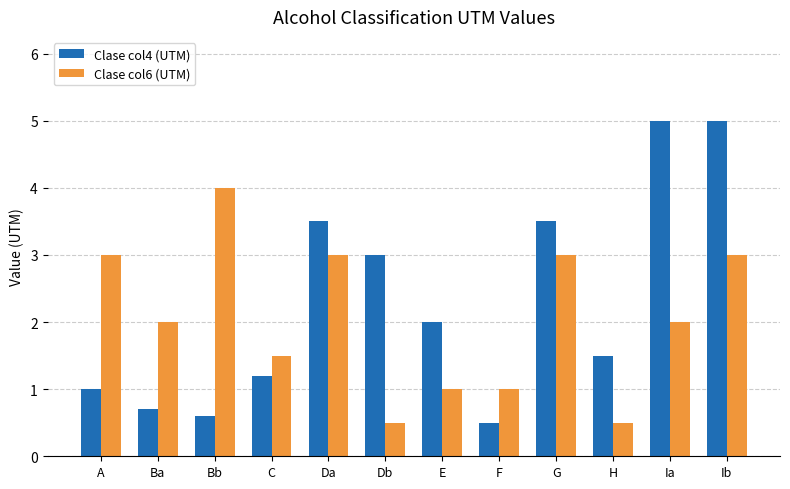

Does the chart contain any negative values?

No